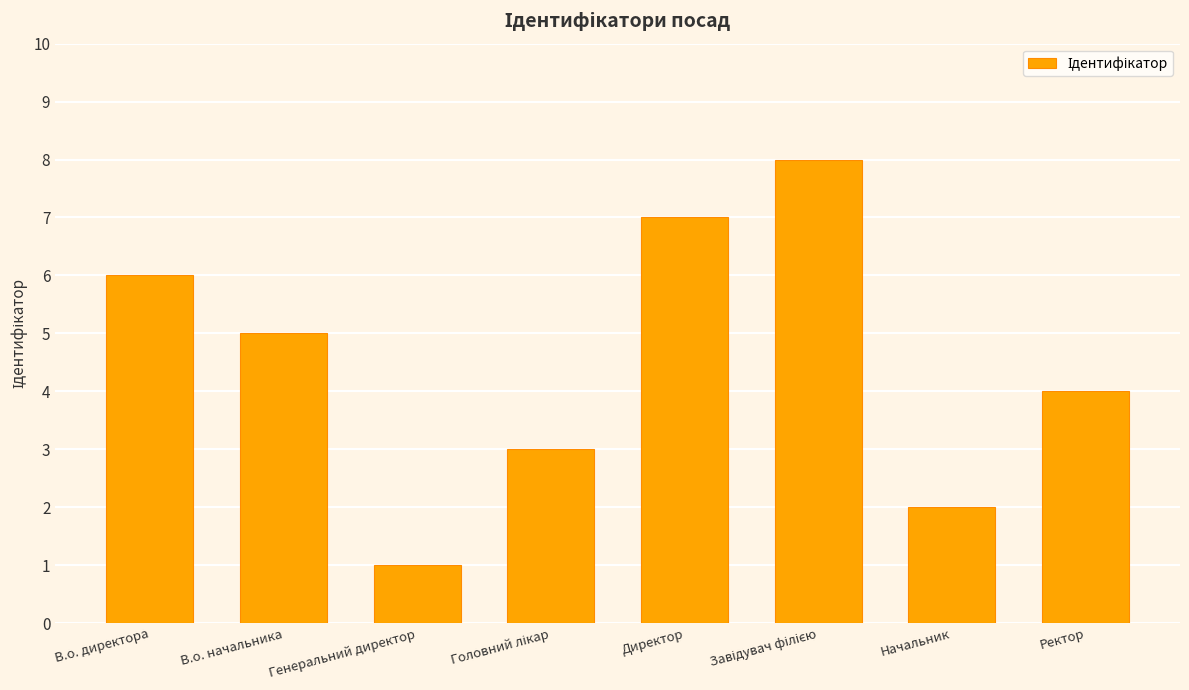

Is it true that the value at Директор is 2?

False